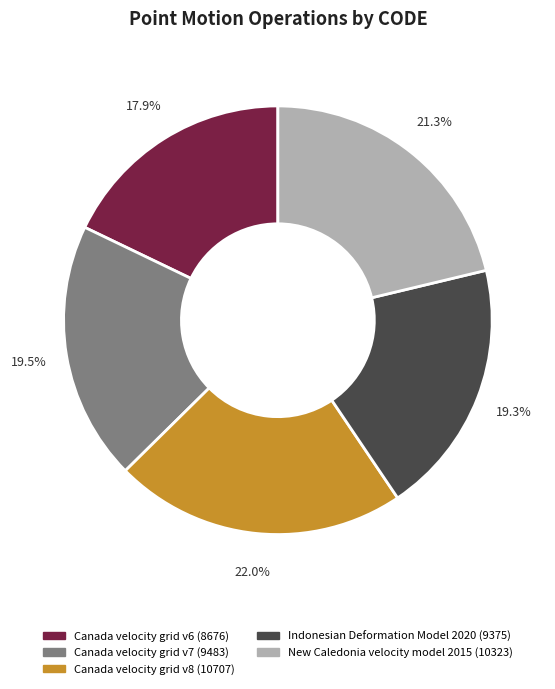

How many segments does this pie chart have?

5